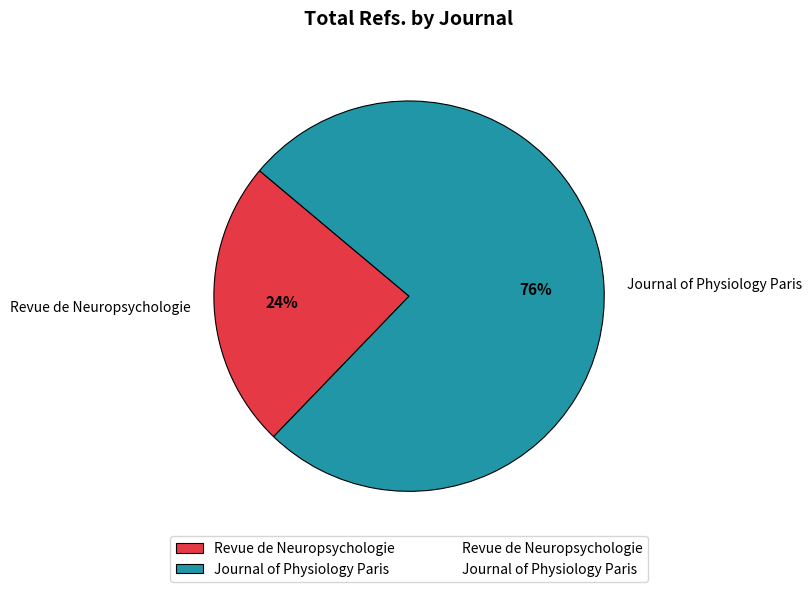

Which has a higher value, Journal of Physiology Paris or Revue de Neuropsychologie?

Journal of Physiology Paris